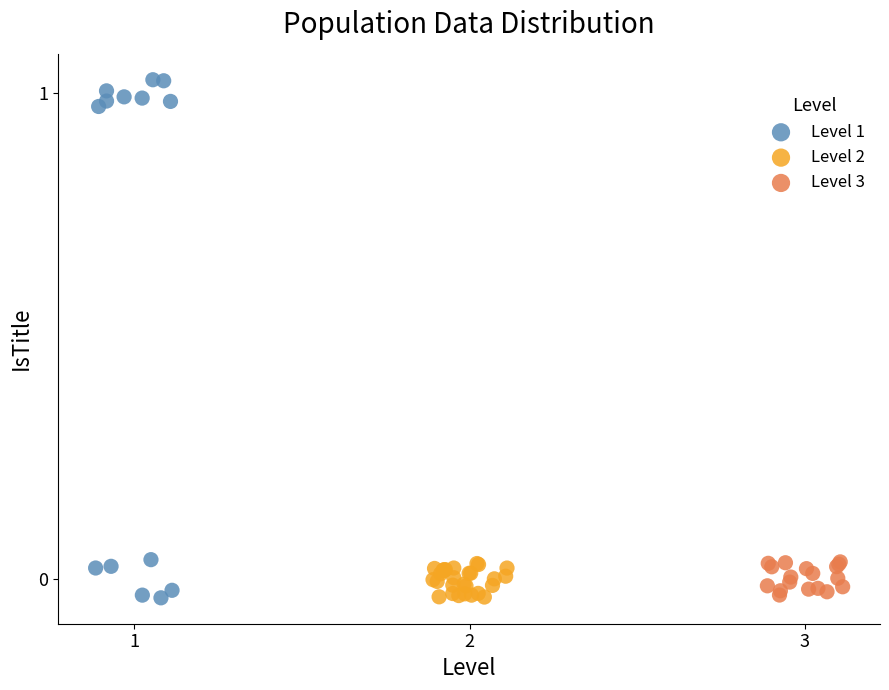

What are all the series names shown in the legend?

Level 1, Level 2, Level 3